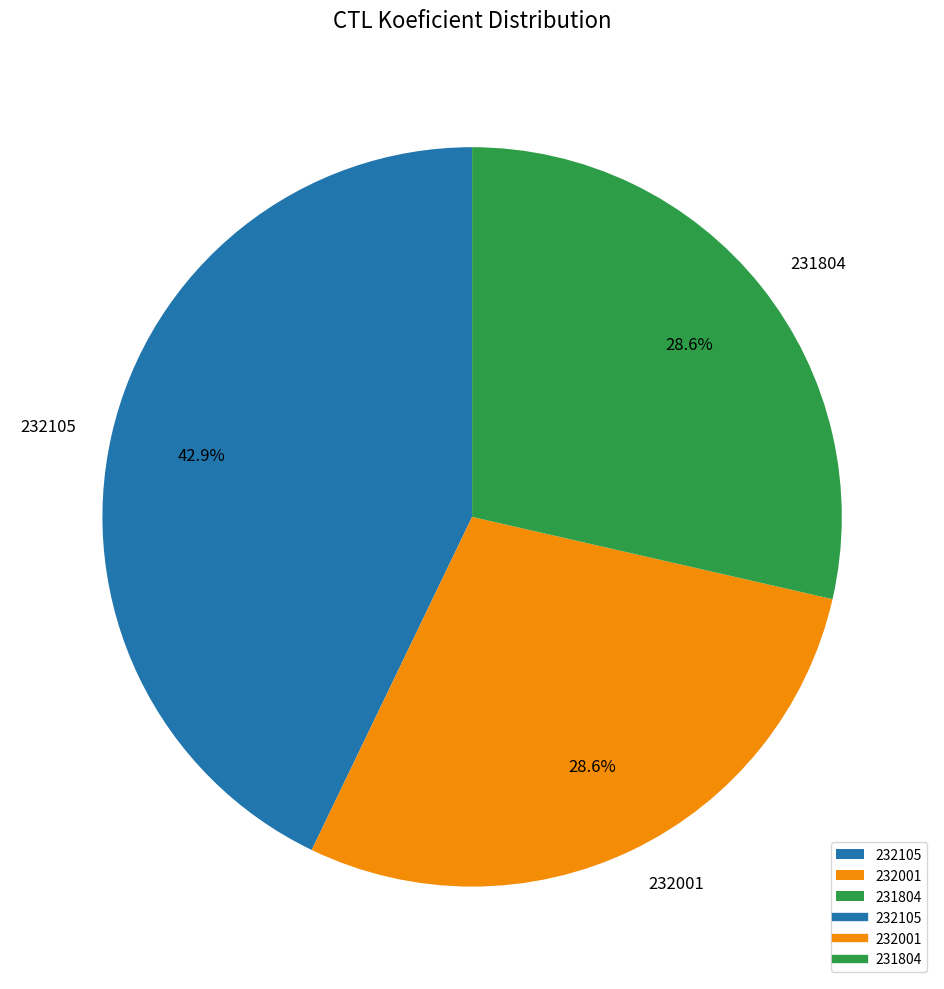

To the nearest percent, what is the combined percentage of 232001 and 231804?

57%